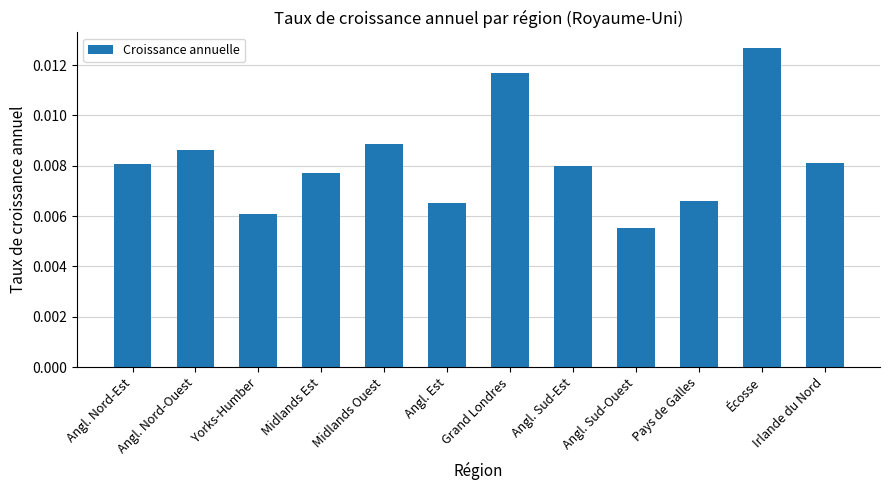

What position from the left is Écosse?

11